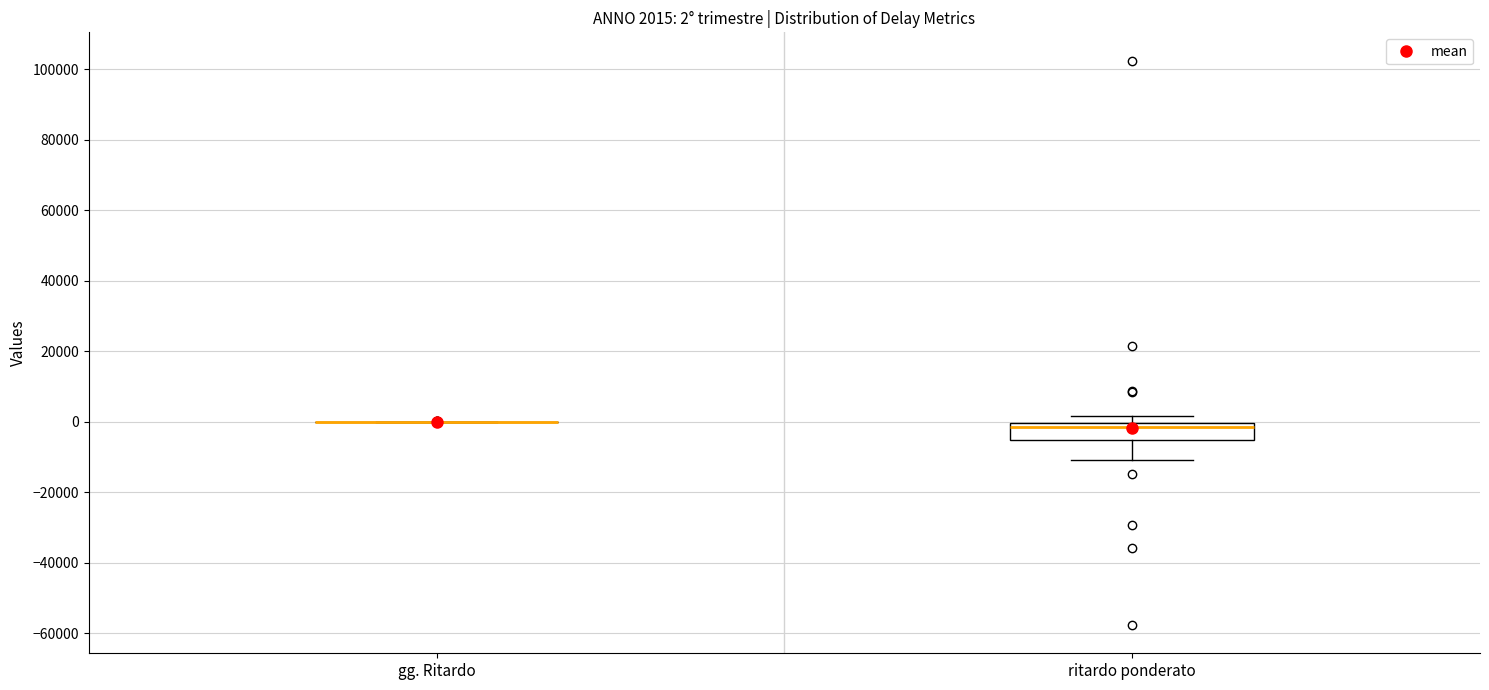

Comparing the boxes themselves (not the whiskers), which one is the tallest?

ritardo ponderato